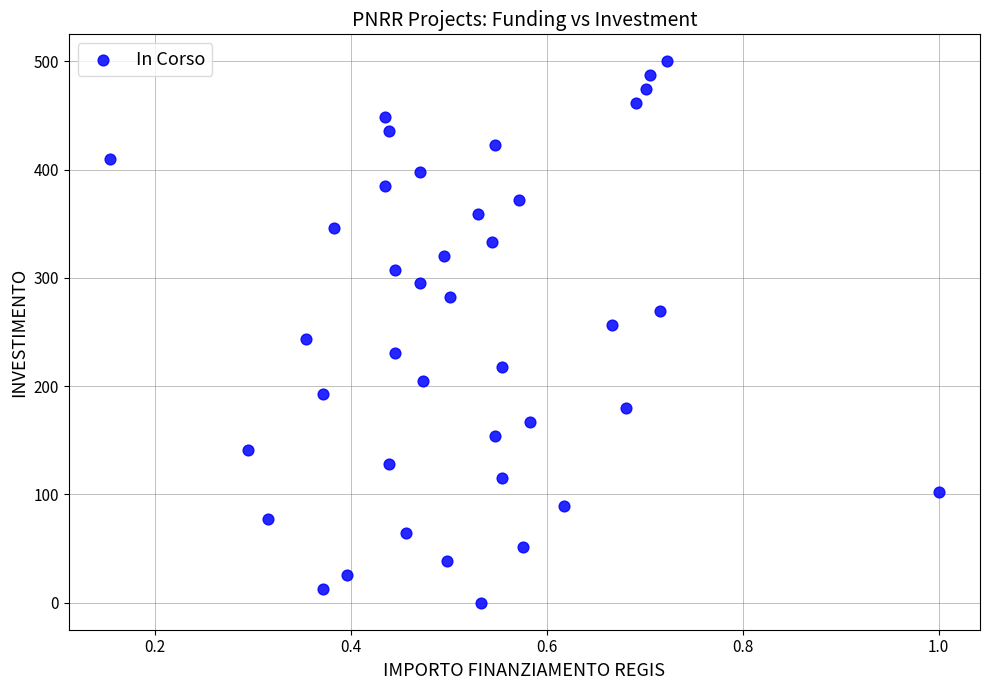

What is the range of Y values (max minus min)?

500.0